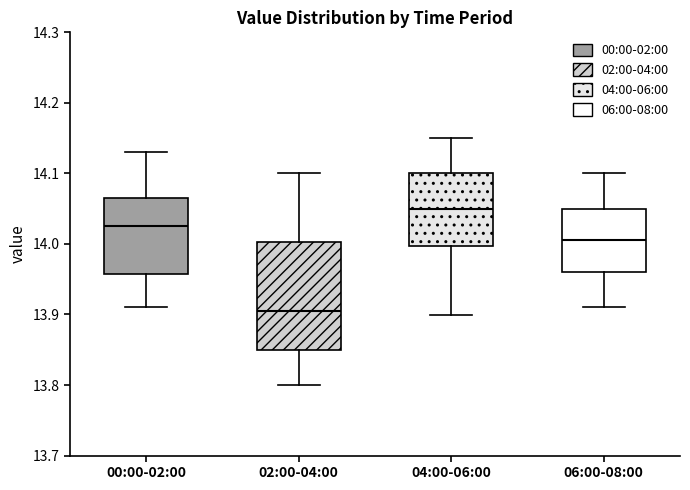

Reading left to right, read every box against the y-axis: the position of its median line, the range the box covers, and the ends of its whiskers. The values are not printed on the chart, so give them approximately, as read against the axis.

00:00-02:00: median 14.03, box 13.96 to 14.07, whiskers 13.91 to 14.13
02:00-04:00: median 13.91, box 13.85 to 14.00, whiskers 13.80 to 14.10
04:00-06:00: median 14.05, box 14.00 to 14.10, whiskers 13.90 to 14.15
06:00-08:00: median 14.01, box 13.96 to 14.05, whiskers 13.91 to 14.10